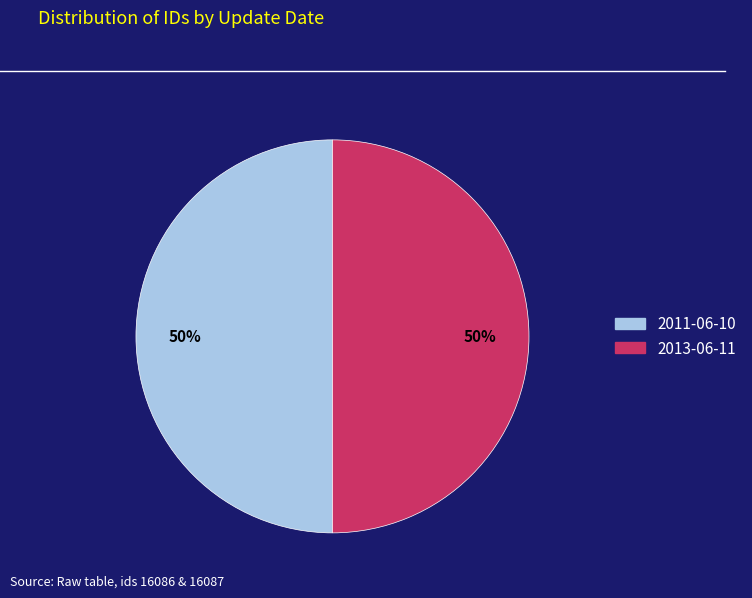

Count the number of slices in the pie.

2